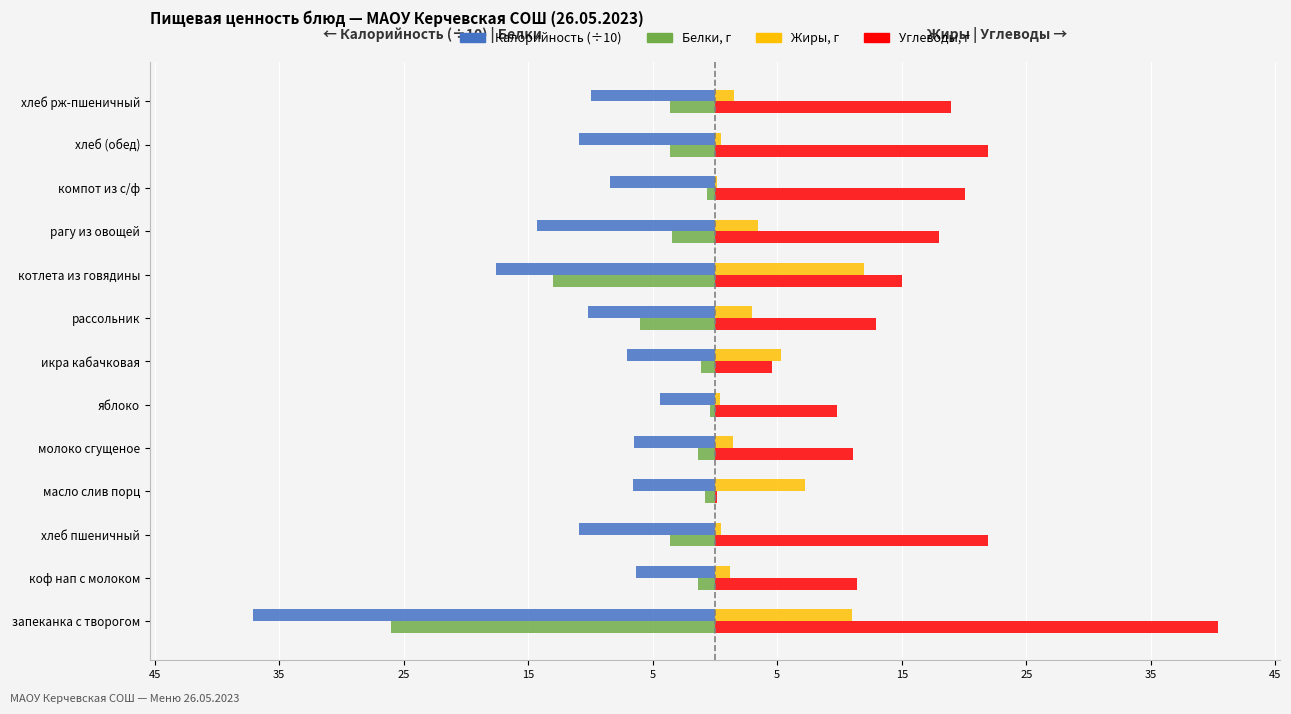

At how many categories does at least one series exceed 8?

11